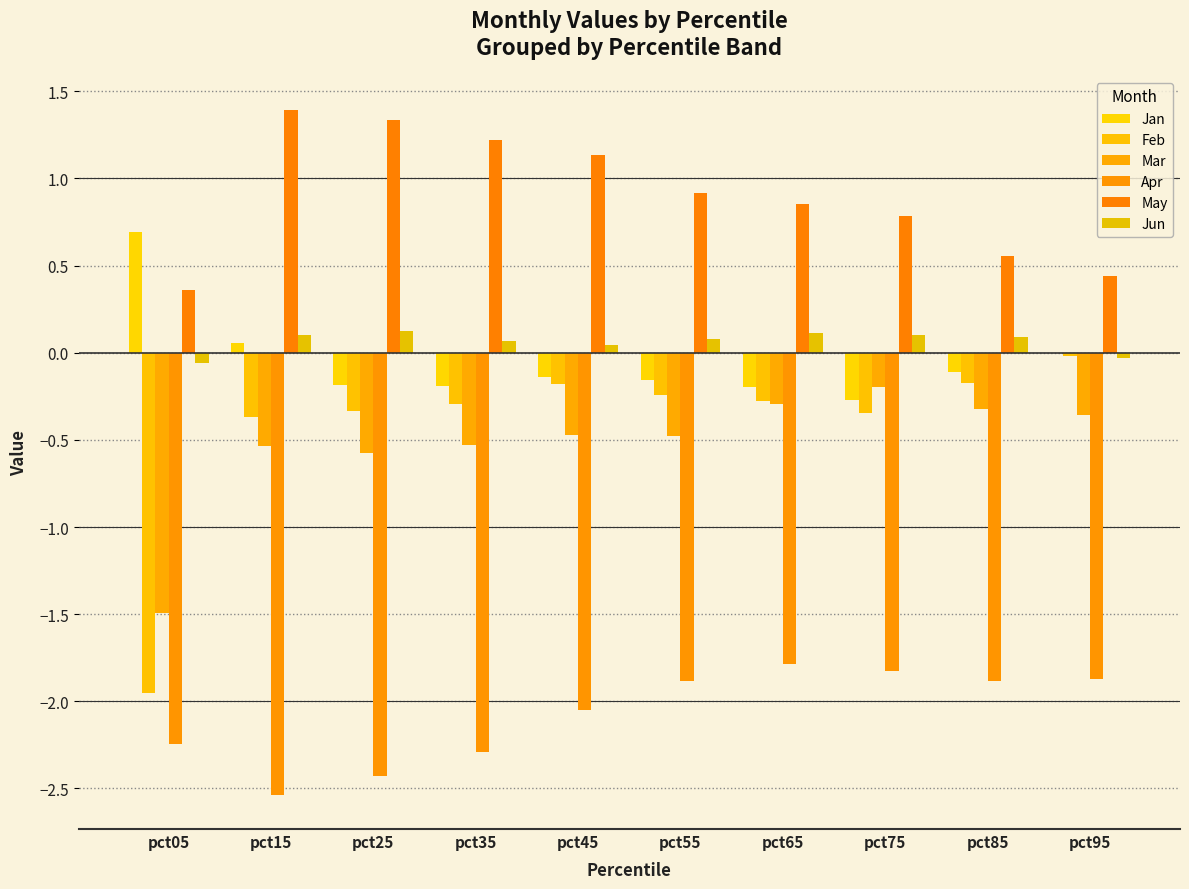

What is the value of the Apr bar at the 6th from the left?

-1.9